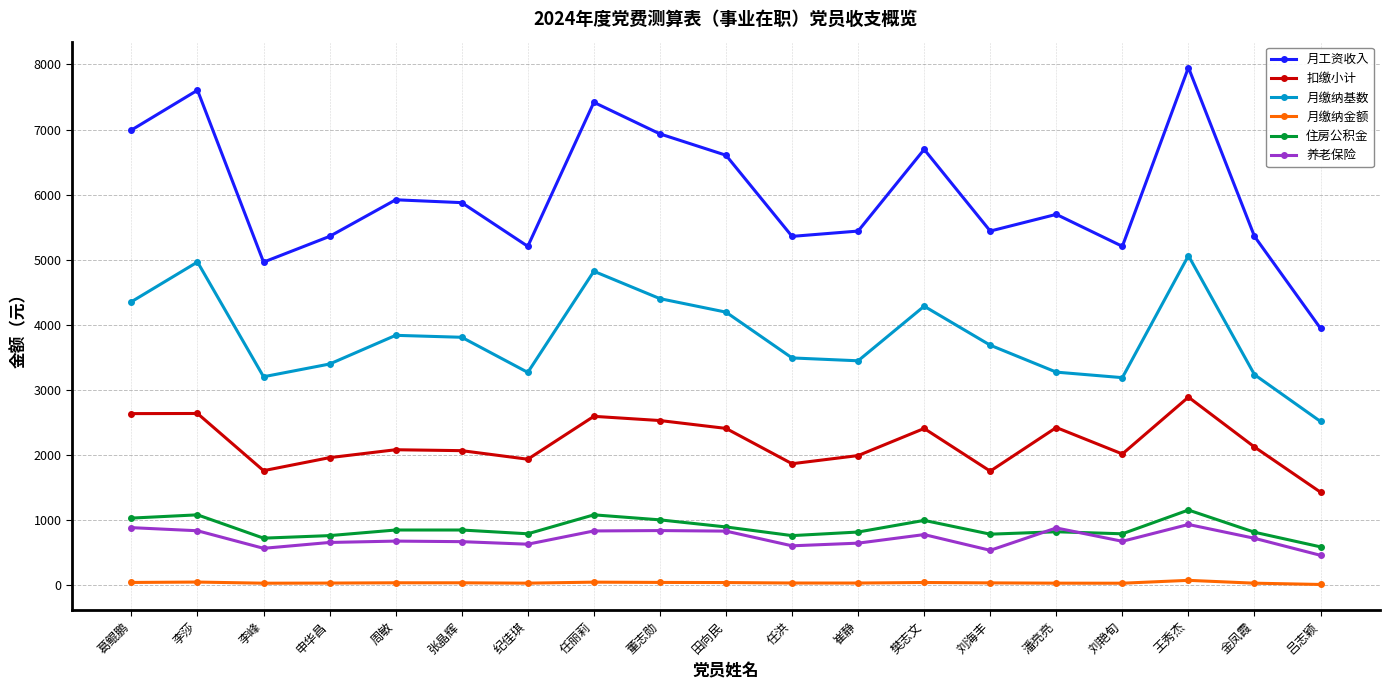

True or false: 养老保险 and 月缴纳金额 cross at least once.

False